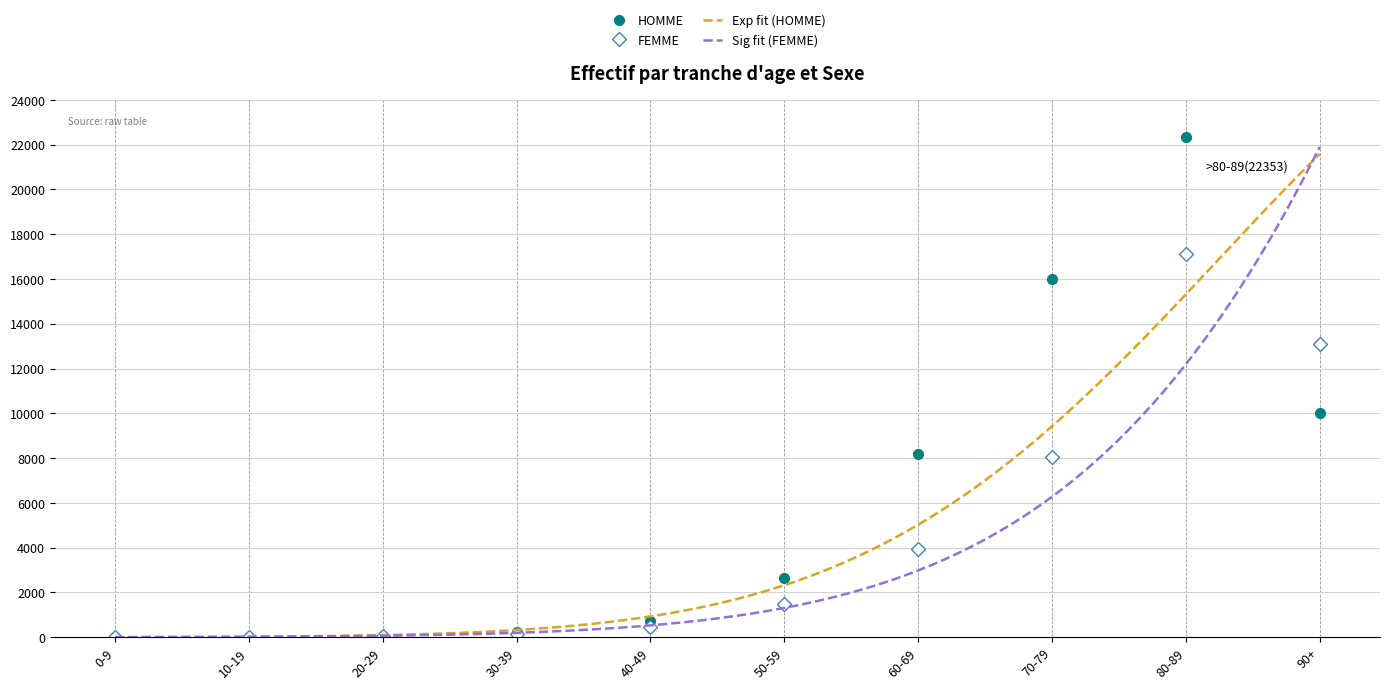

What is the label of the 1st point from the right?

90+